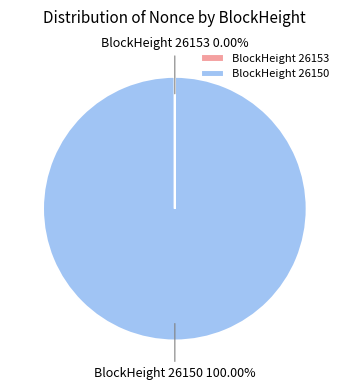

Which slice is the largest?

BlockHeight 26150